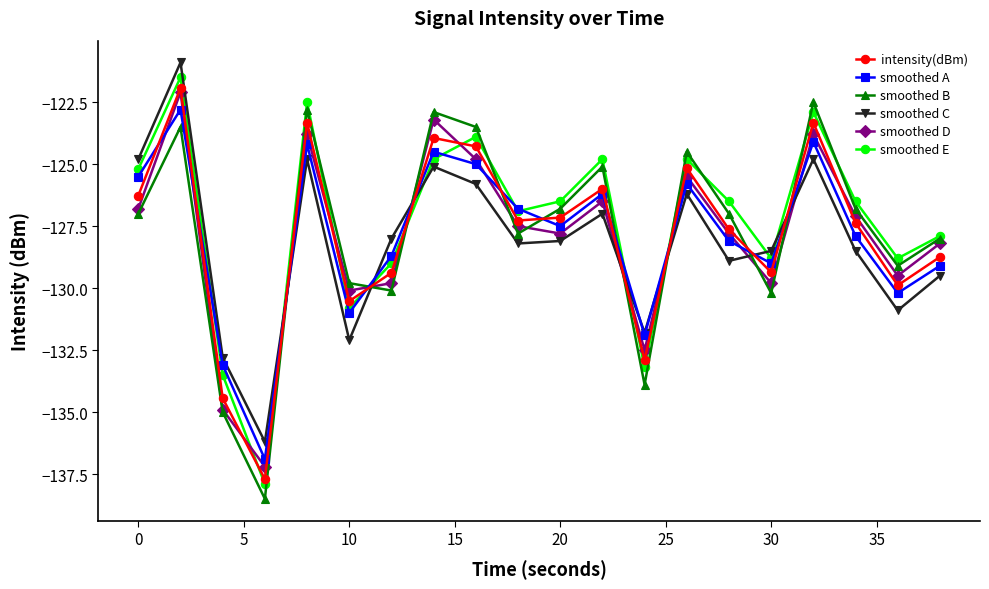

What is the value of the smoothed E point at the 17th from the left?

-122.9